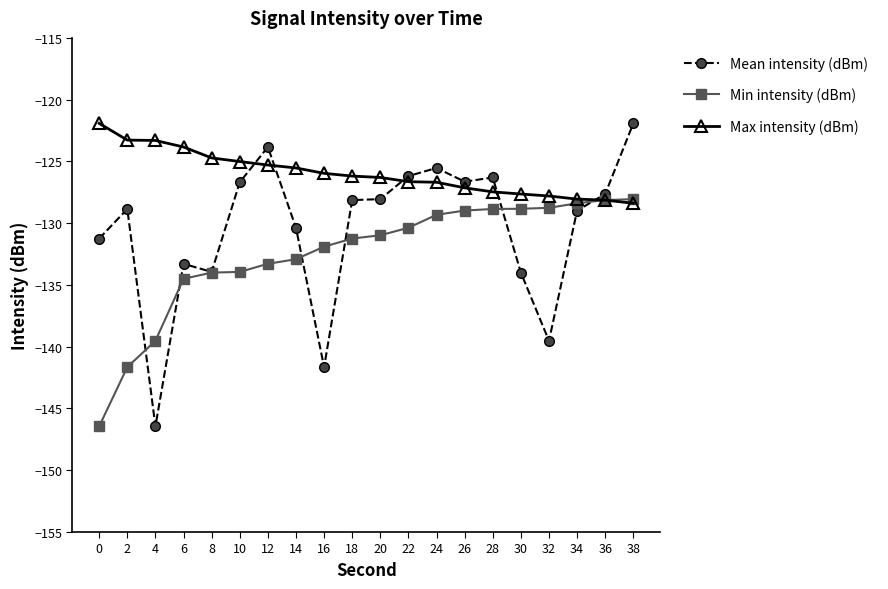

What value does the Mean intensity (dBm) series have at 16?

-141.7